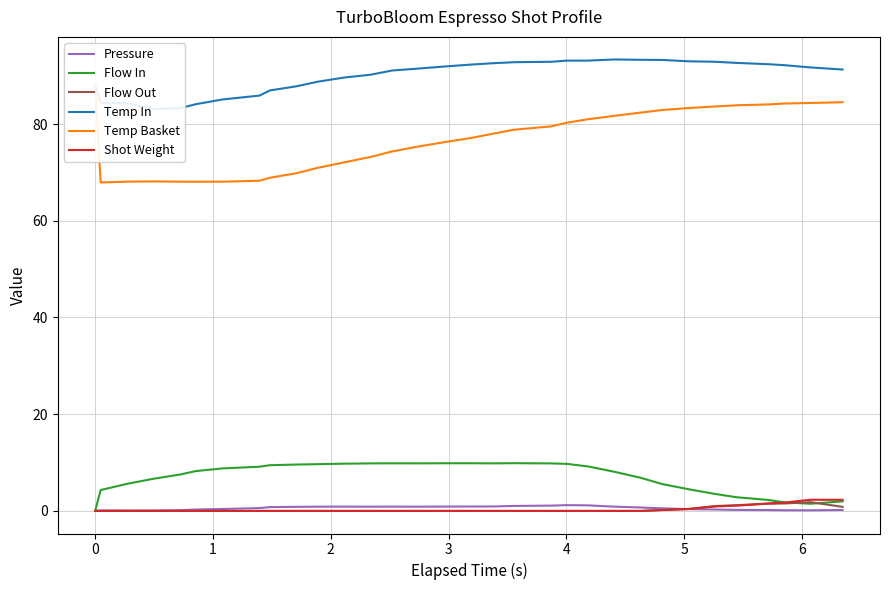

True or false: Flow In and Temp In intersect in this chart.

False